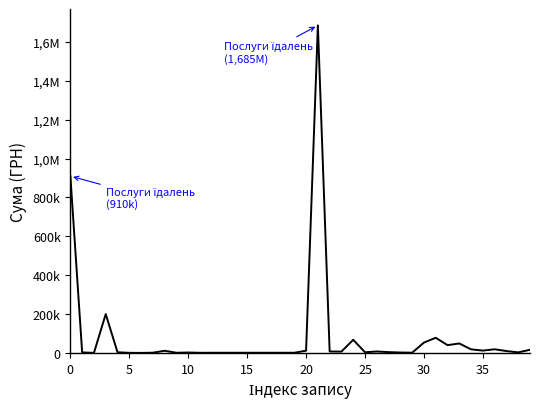

True or false: there are more than 2 points higher than both neighbors.

True